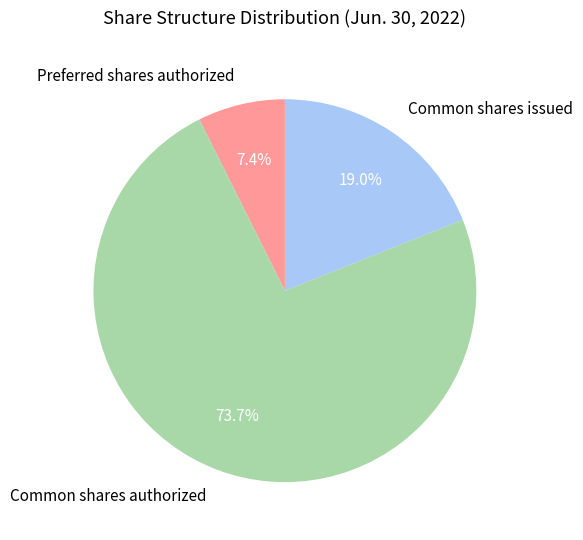

How many segments does this pie chart have?

3